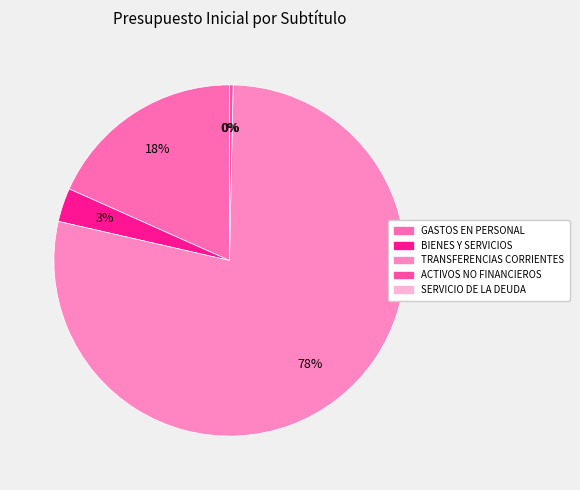

Does TRANSFERENCIAS CORRIENTES account for over 50% of the chart?

Yes